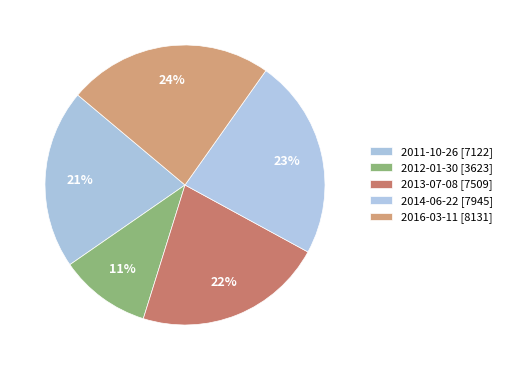

Does 2012-01-30 represent more than half of the total?

No